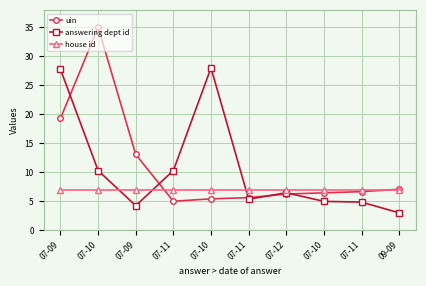

True or false: answering dept id has a value of 7.4 at 07-09.

False